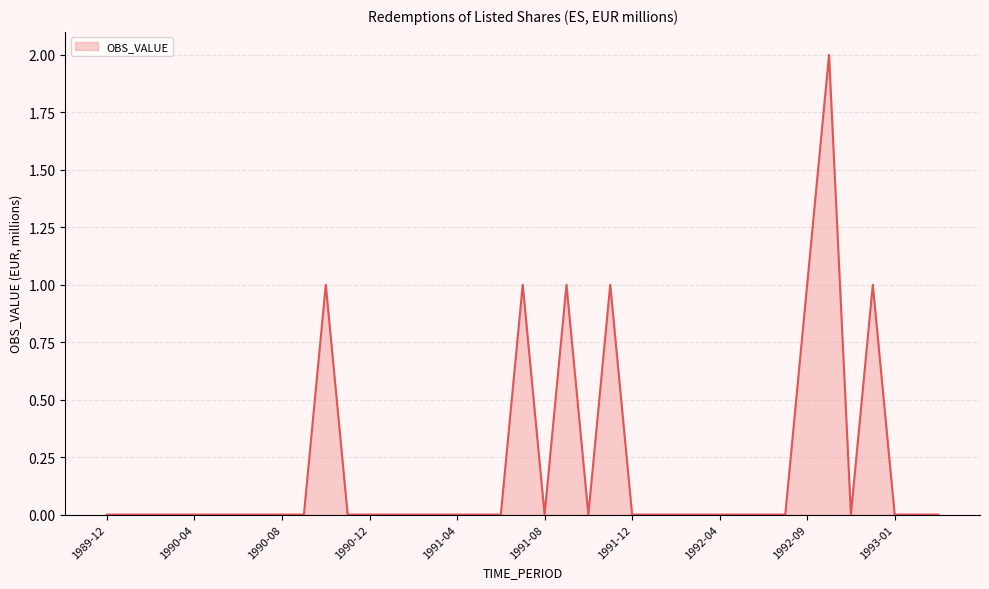

What is the sum of all values?

8